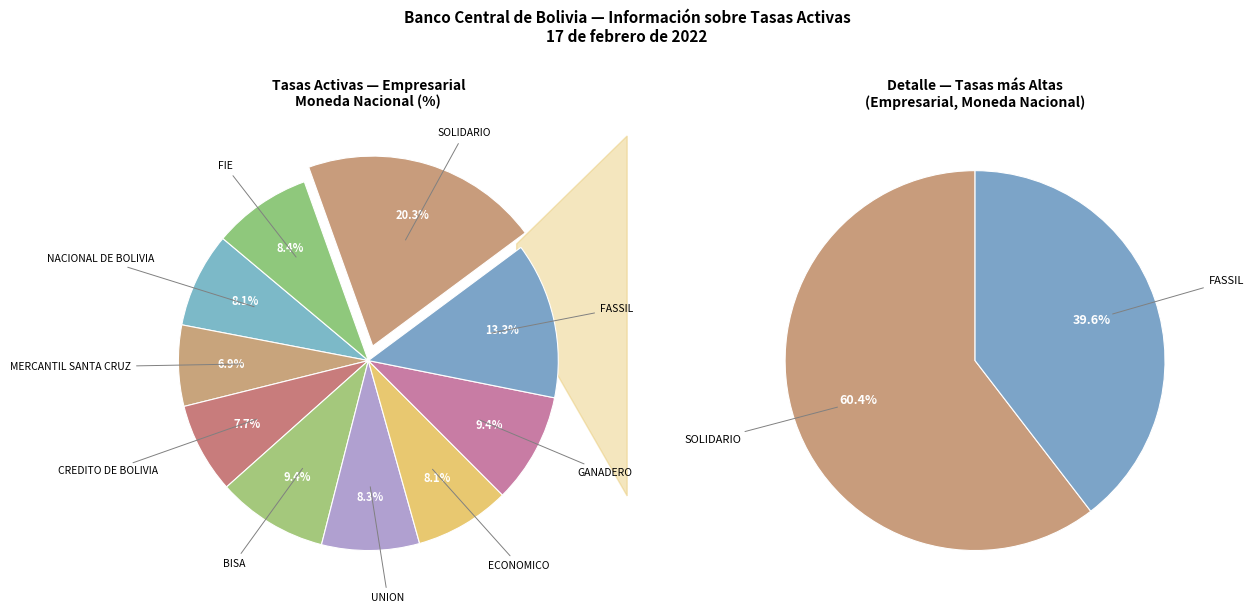

Rank the categories by value from lowest to highest.

MERCANTIL SANTA CRUZ, CREDITO DE BOLIVIA, NACIONAL DE BOLIVIA, ECONOMICO, UNION, FIE, GANADERO, BISA, FASSIL, SOLIDARIO